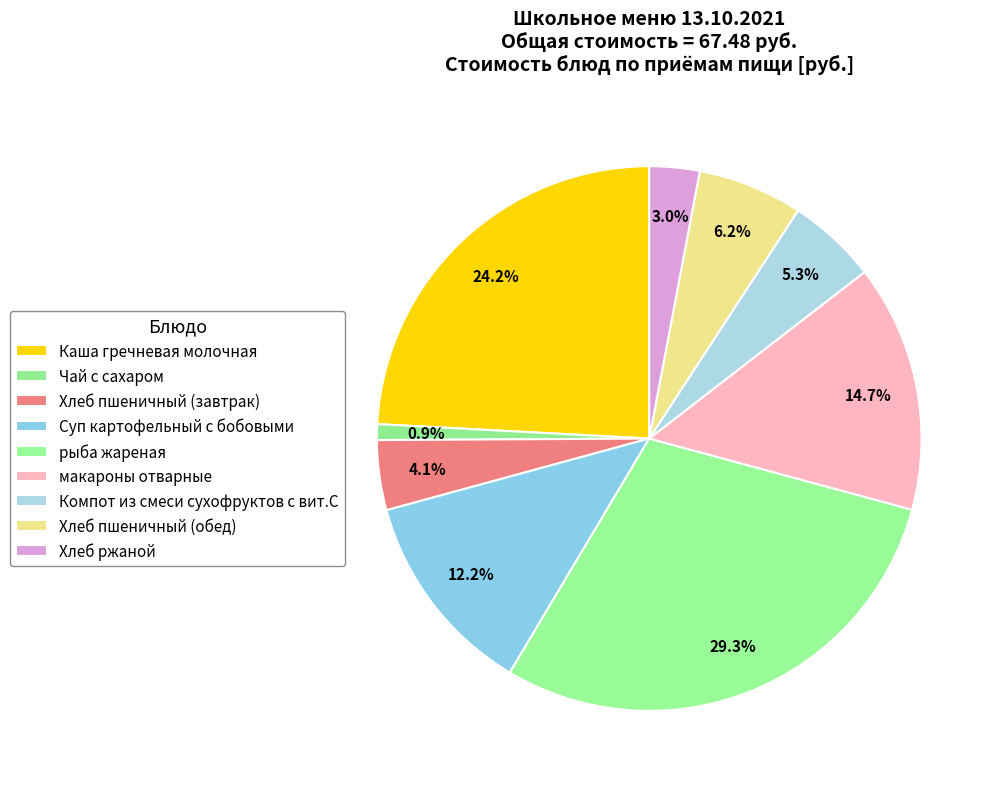

To the nearest percent, what percentage of the pie is Хлеб пшеничный (обед)?

6%